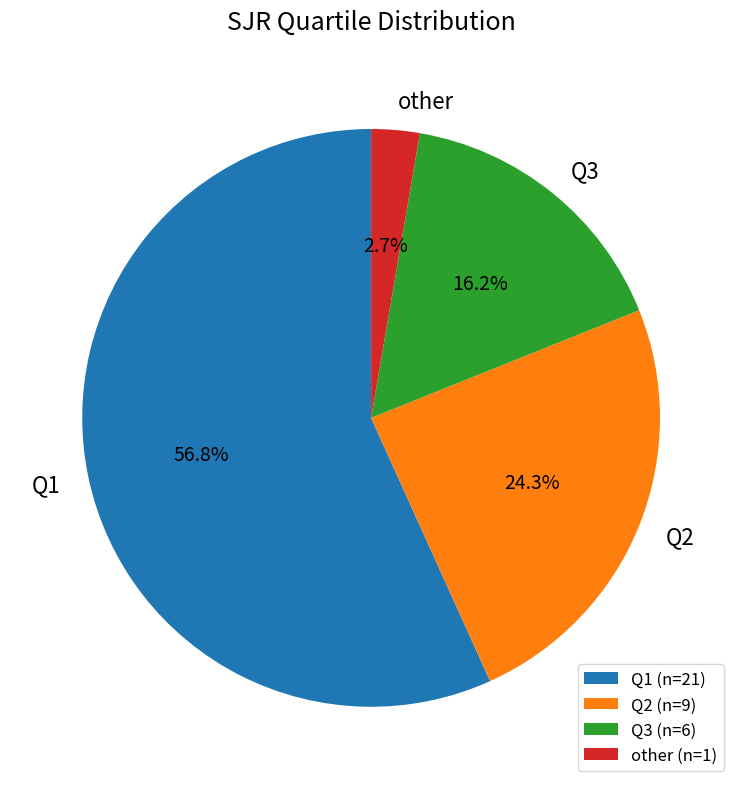

Do Q2 and other together represent more than half of the pie?

No